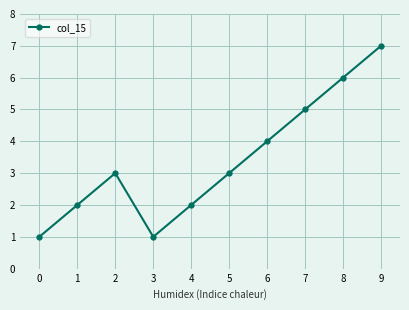

Between 1 and 6, which is larger?

6